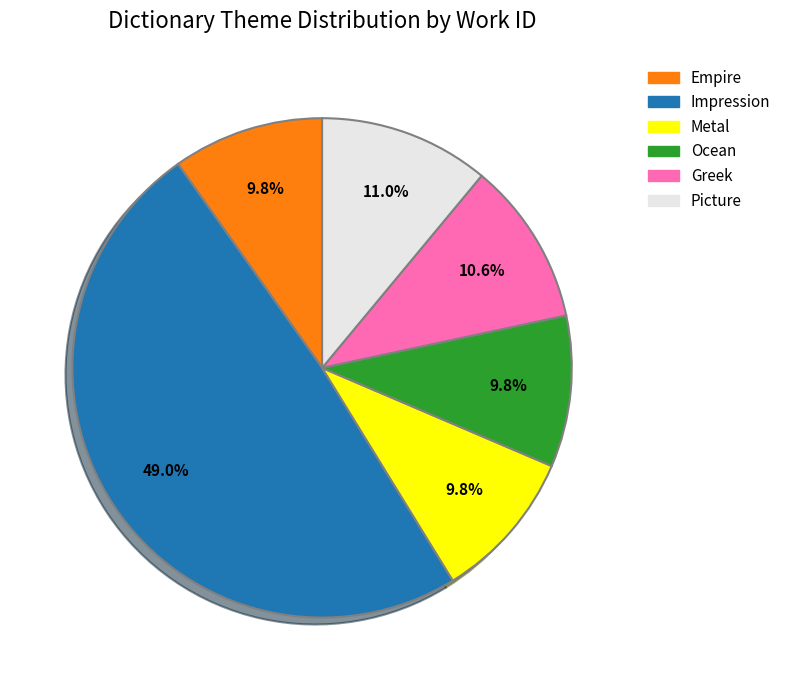

Does any single category account for the majority?

No